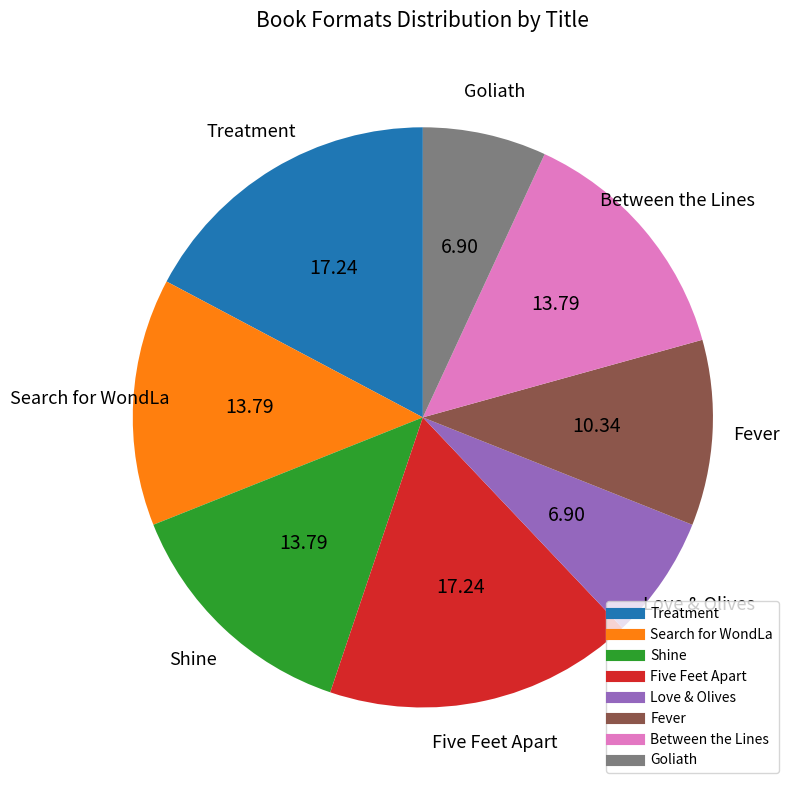

Which has a higher value, Between the Lines or Goliath?

Between the Lines